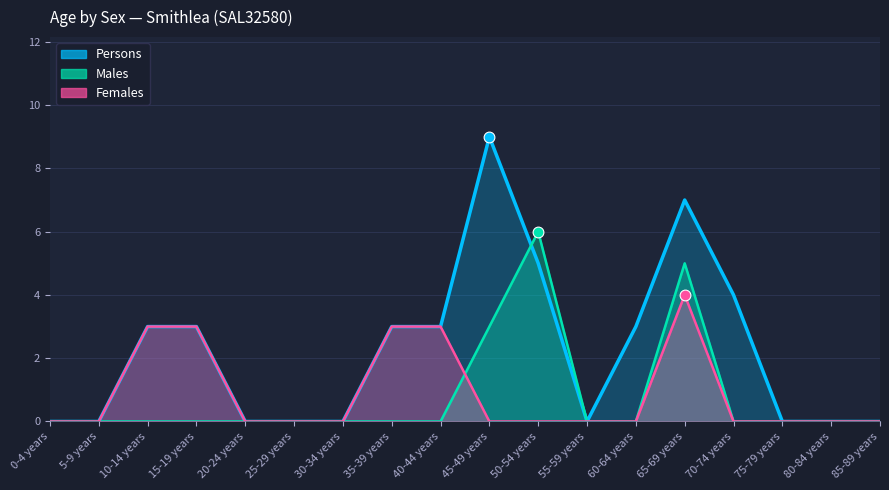

At how many categories does at least one series exceed 8?

1